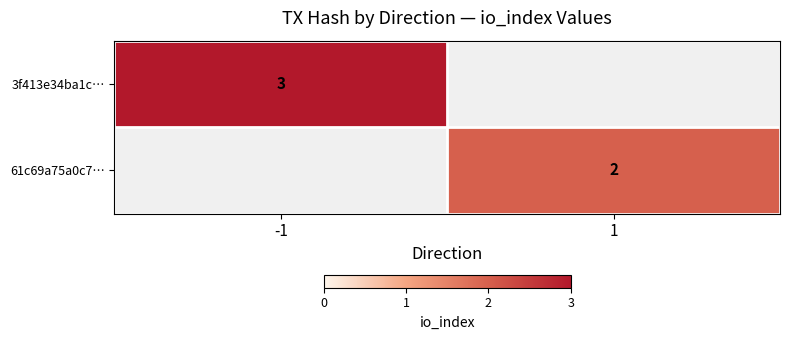

The 3f413e34ba1c… series shows 3 at -1. True or false?

True